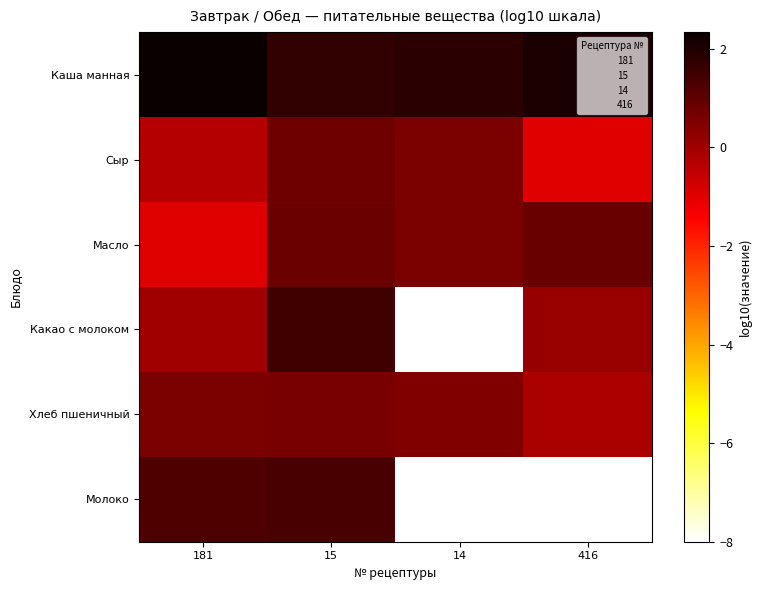

Reading right to left, what are all the values shown in this chart?

Каша манная: 416=2.1	14=1.8	15=1.7	181=2.3
Сыр: 416=-1.0	14=0.6	15=0.8	181=-0.3
Масло: 416=0.9	14=0.6	15=0.8	181=-1.0
Какао с молоком: 416=0.1	14=-8.0	15=1.5	181=0.0
Хлеб пшеничный: 416=-0.2	14=0.5	15=0.6	181=0.6
Молоко: 416=-8.0	14=-8.0	15=1.4	181=1.3